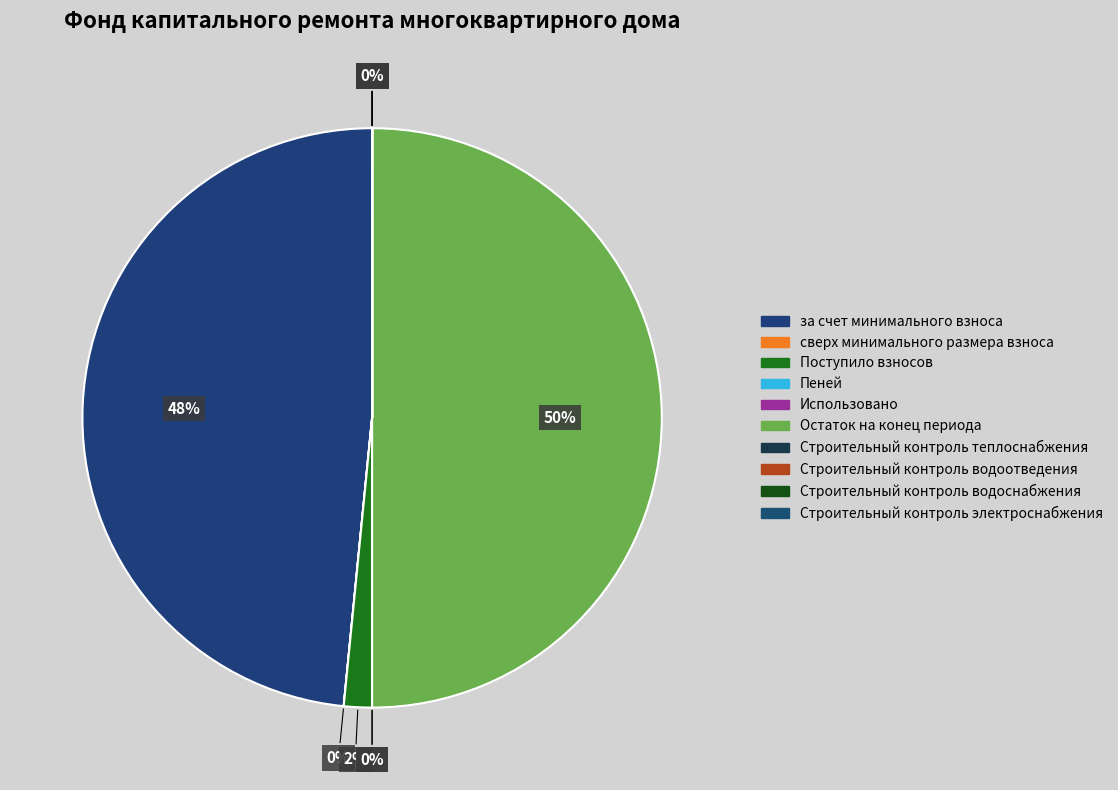

Does Строительный контроль водоотведения account for over 50% of the chart?

No